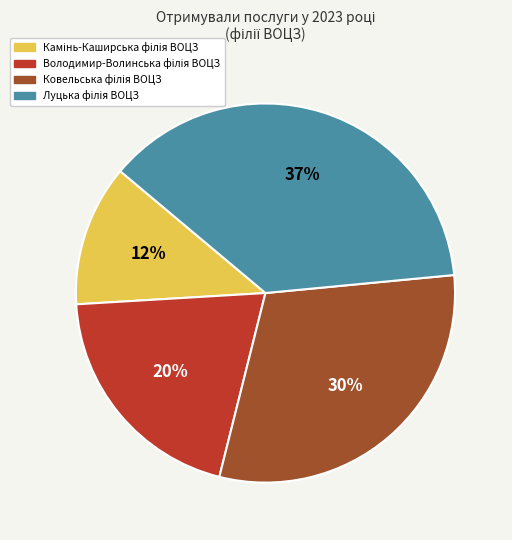

Does any single category account for the majority?

No